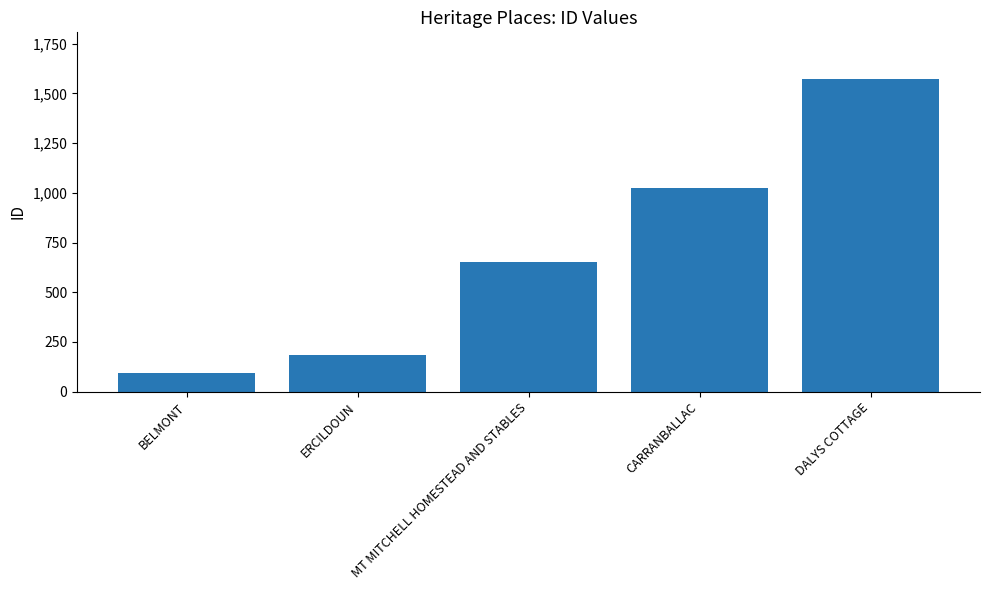

Reading left to right, list all the values displayed in this chart.

95	184	652	1023	1572